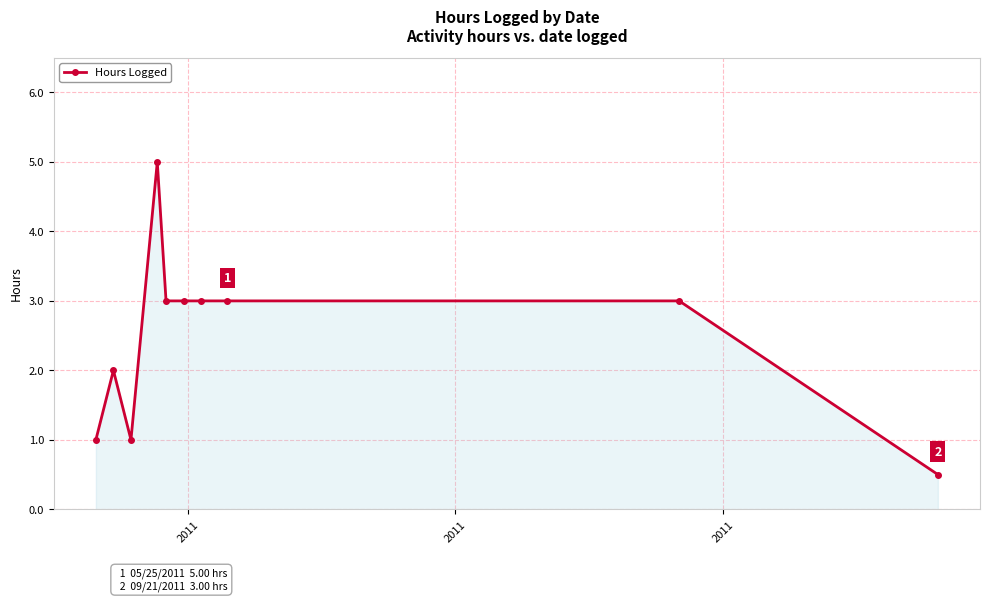

What is the greatest value displayed?

5.0